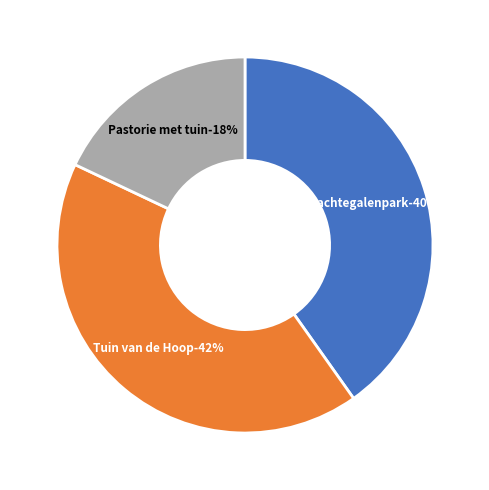

Count the number of slices in the pie.

3